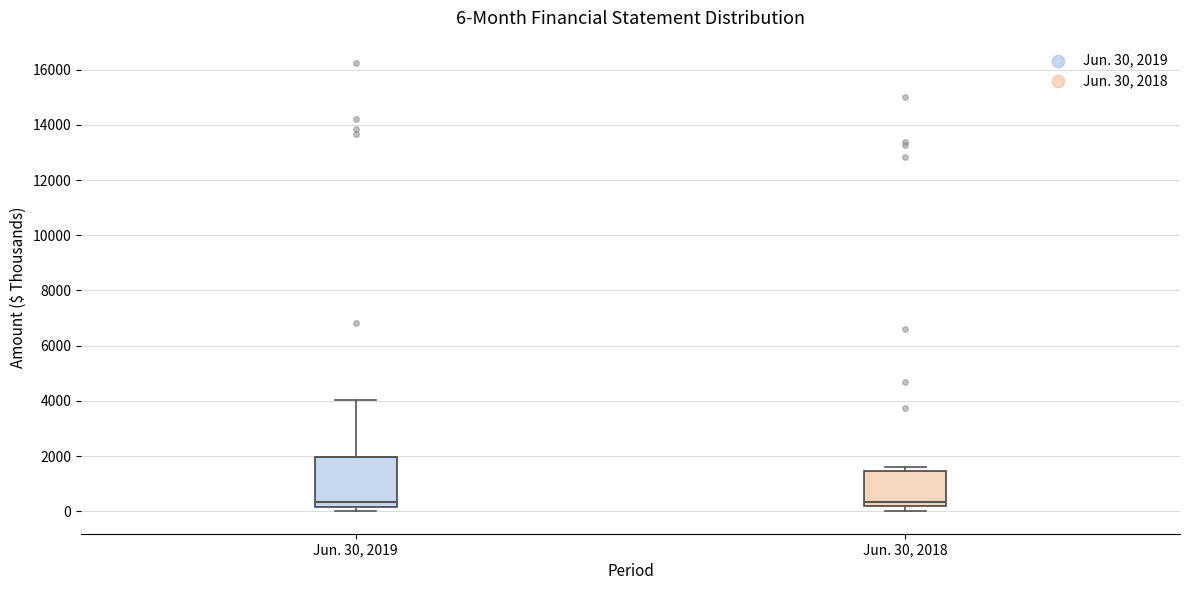

Comparing the boxes themselves (not the whiskers), which one is the tallest?

Jun. 30, 2019